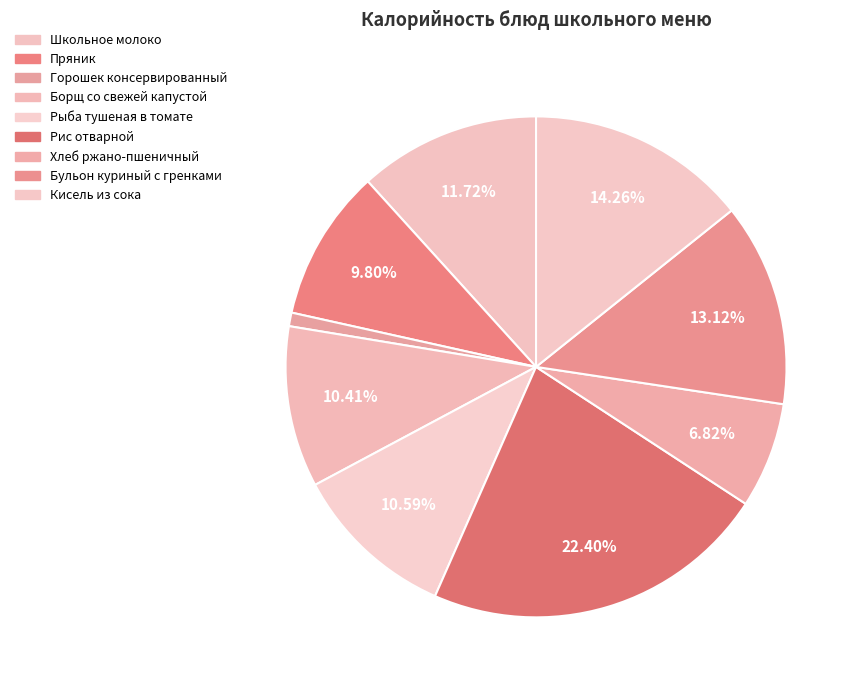

How many slices are in this pie chart?

9